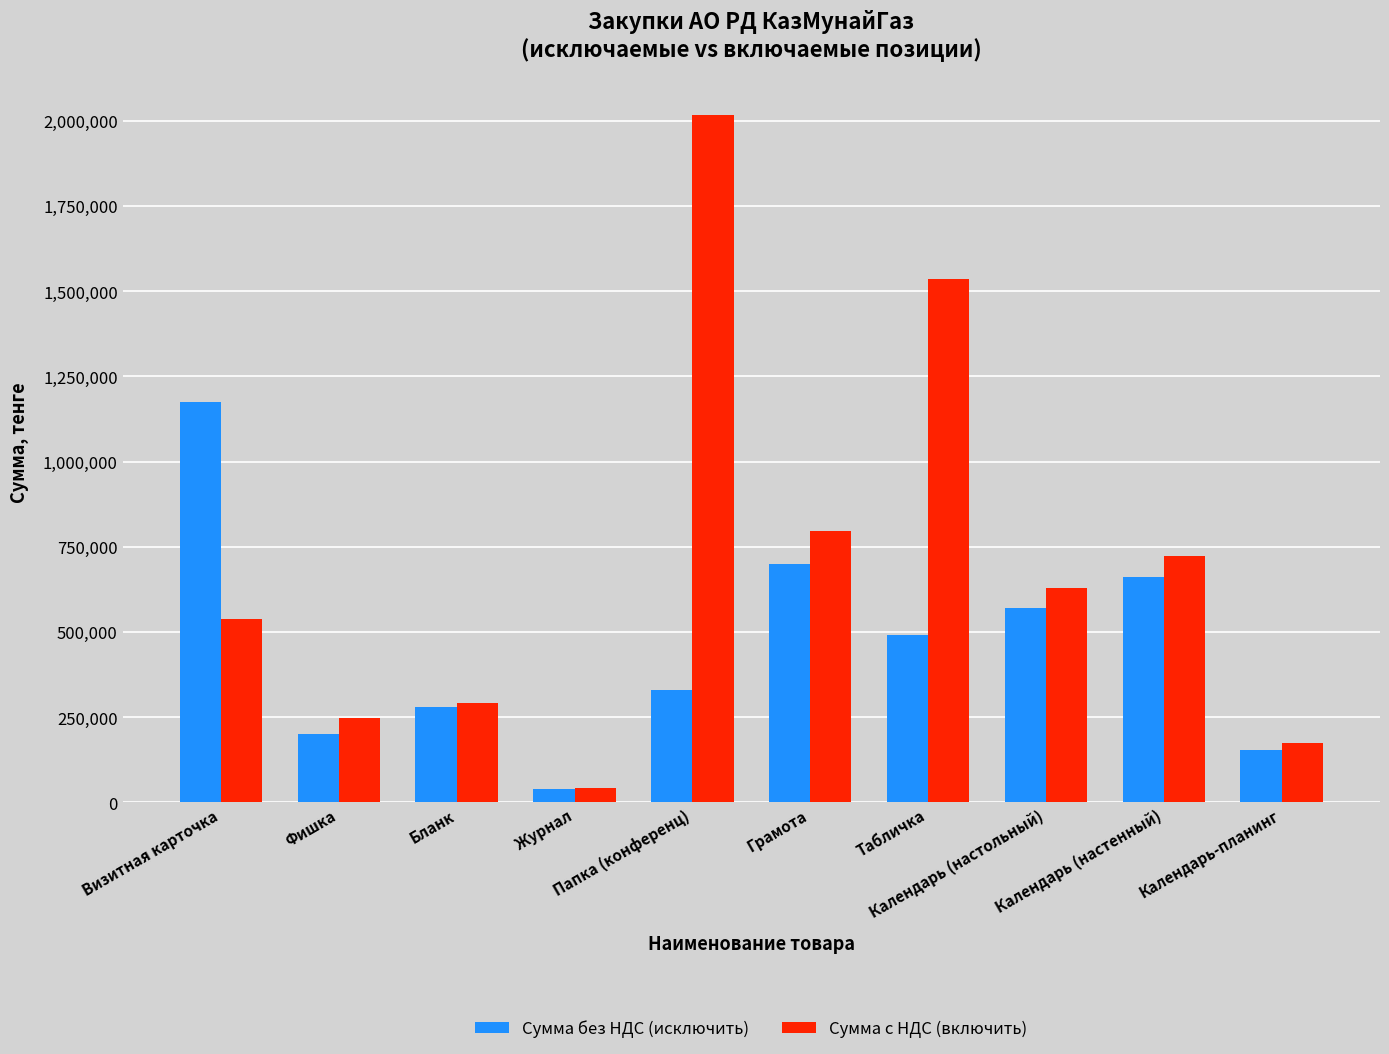

How many groups of bars are there?

10